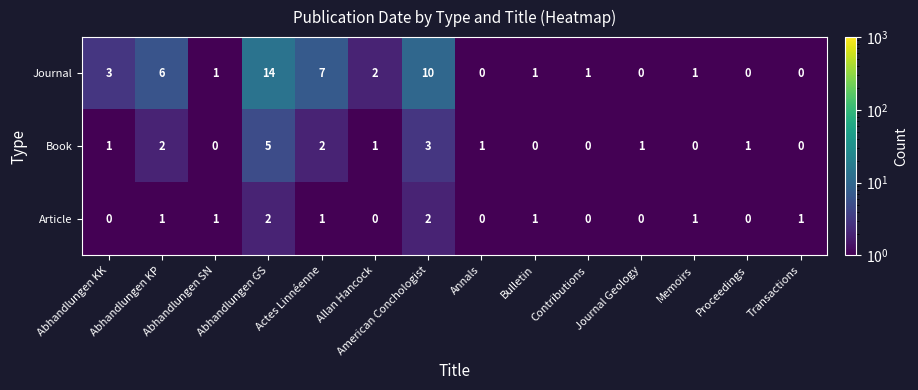

Which series has the widest spread of values?

Journal